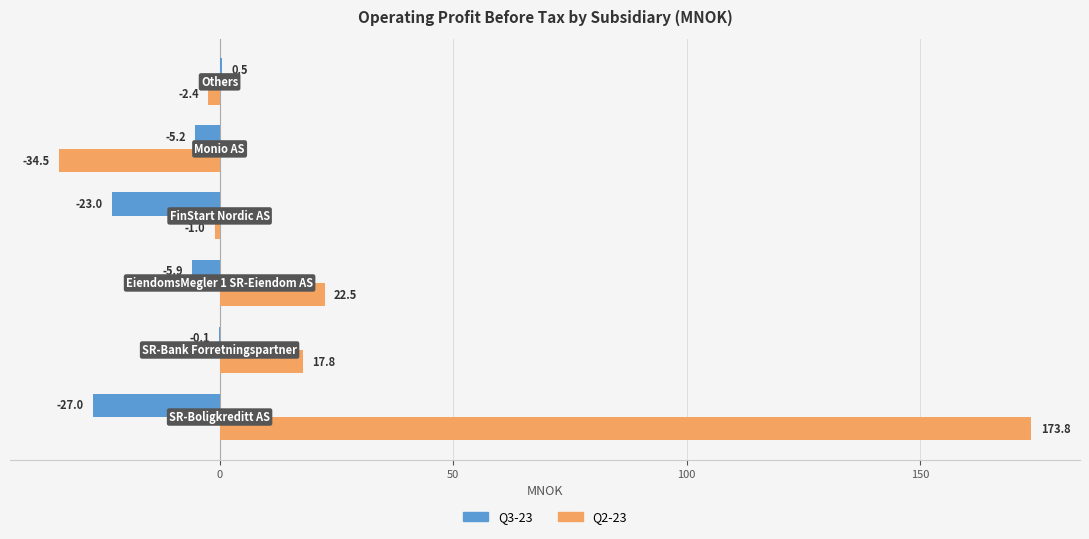

Which series has the largest total across all categories?

Q2-23